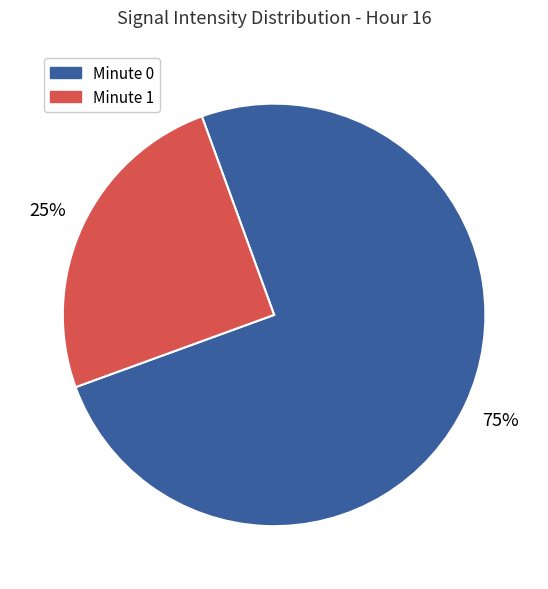

Is there a majority slice in this chart?

Yes